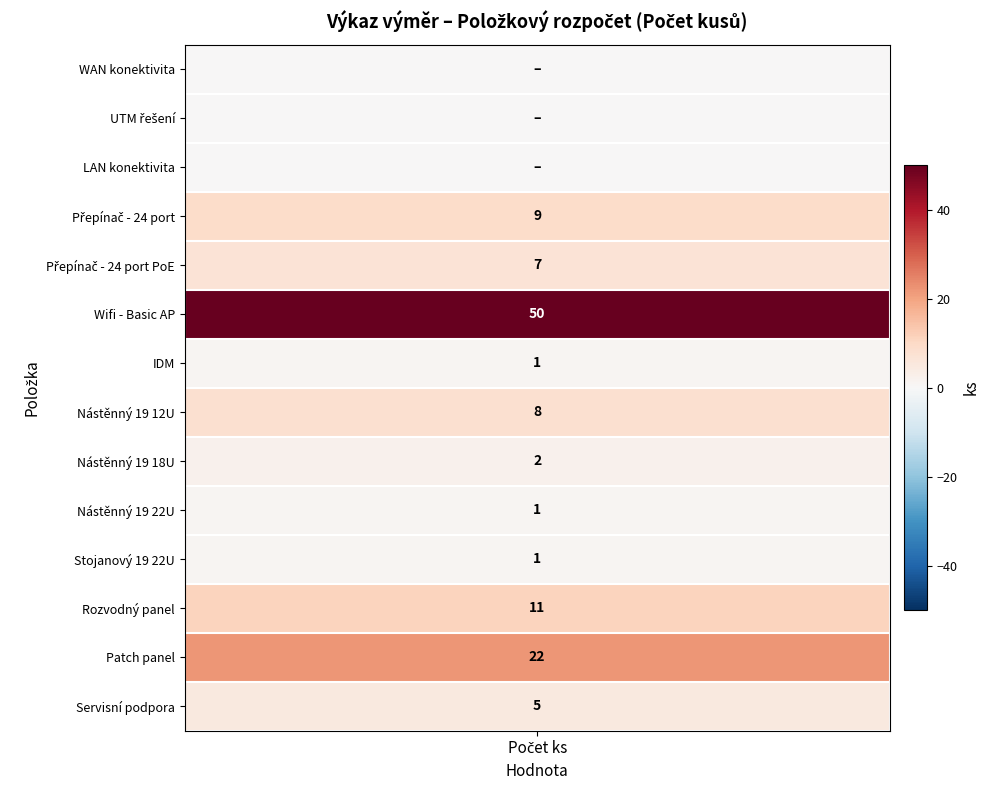

How many positive values does the Patch panel series have?

1